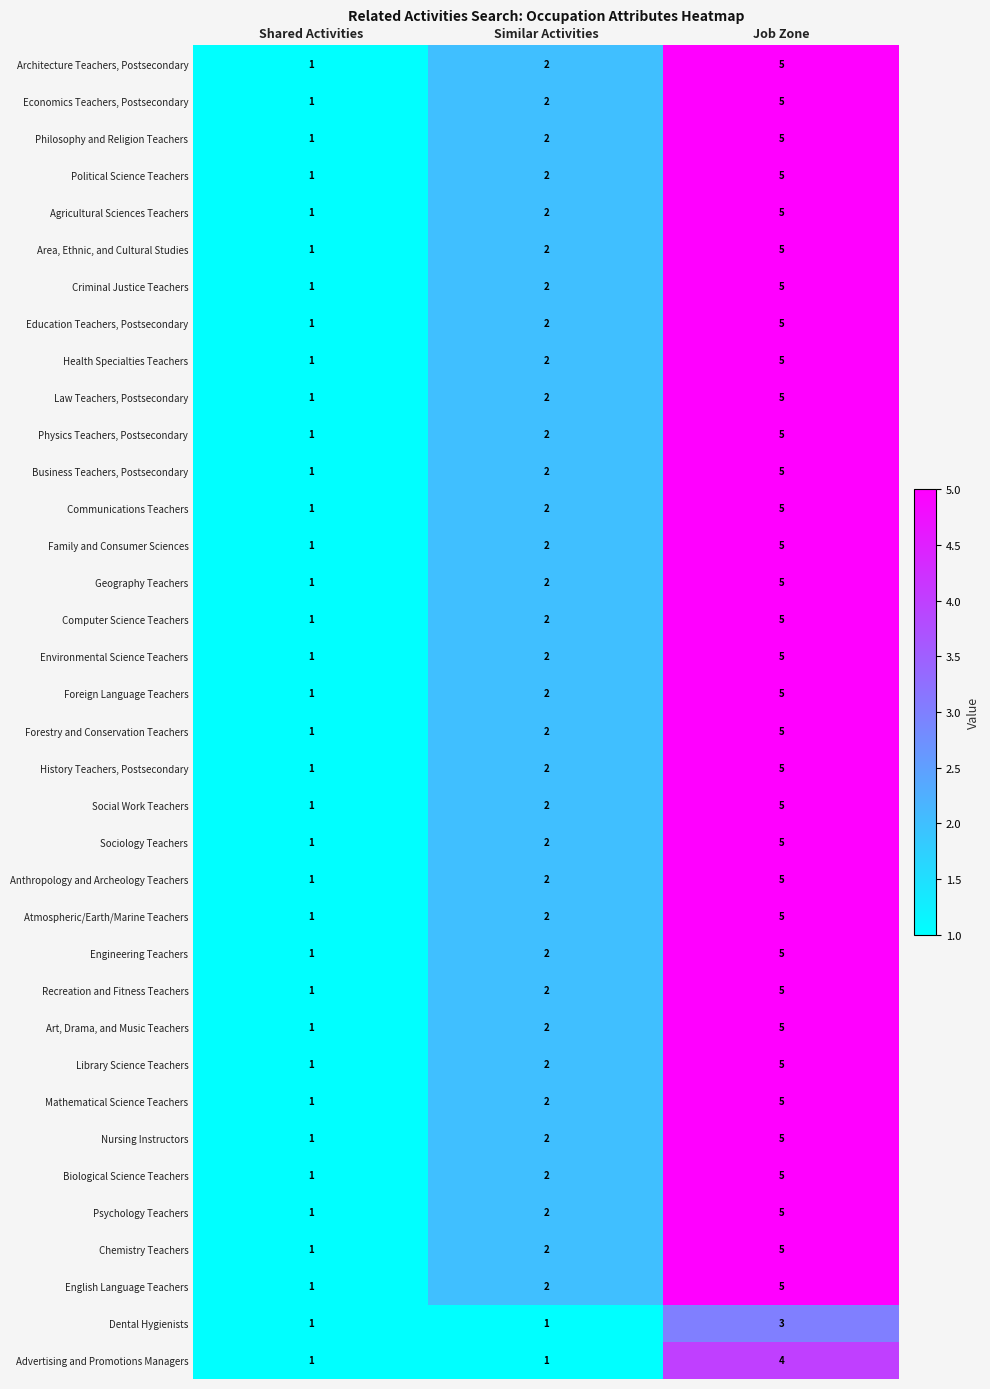

Is it true that English Language Teachers equals 1 at Job Zone?

False